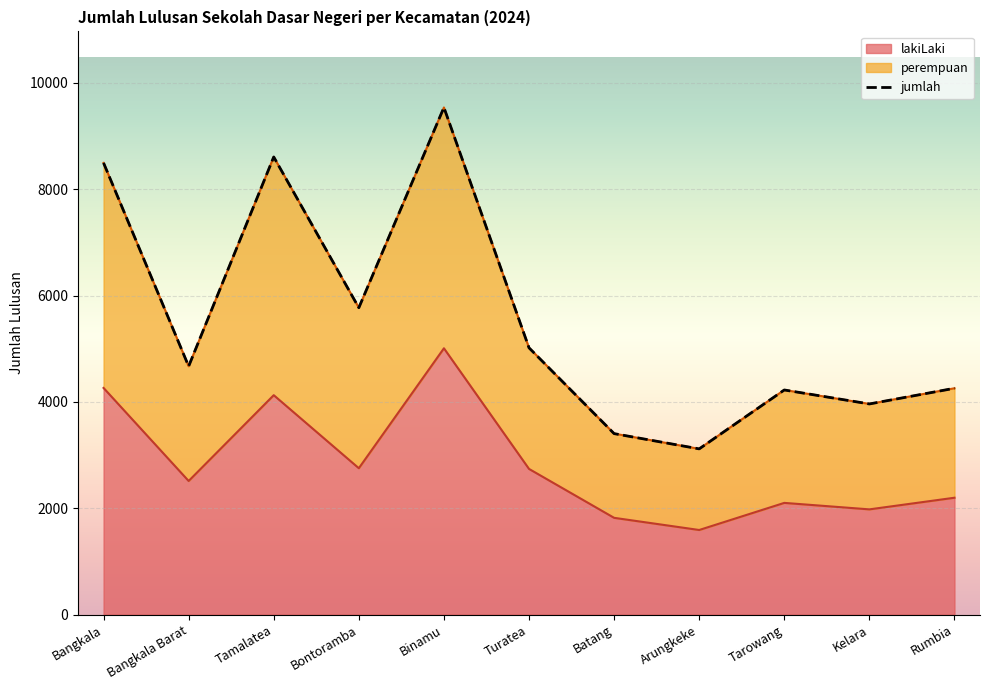

What is the maximum value shown in the chart?

9539